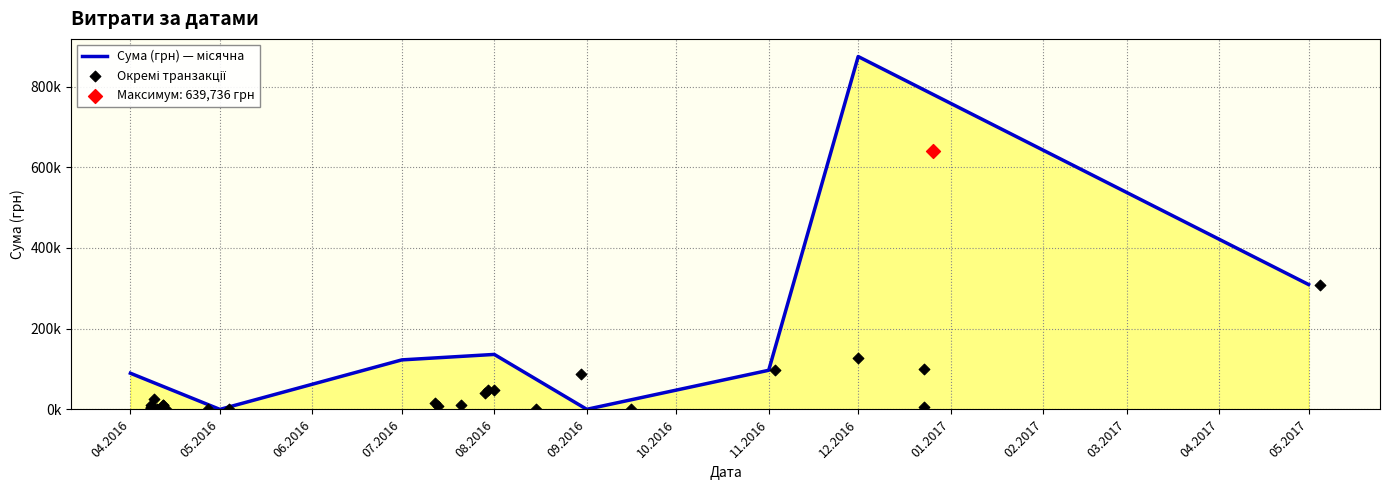

What is the change in value from 23.12.2016 to 30.08.2016?

+80557.2